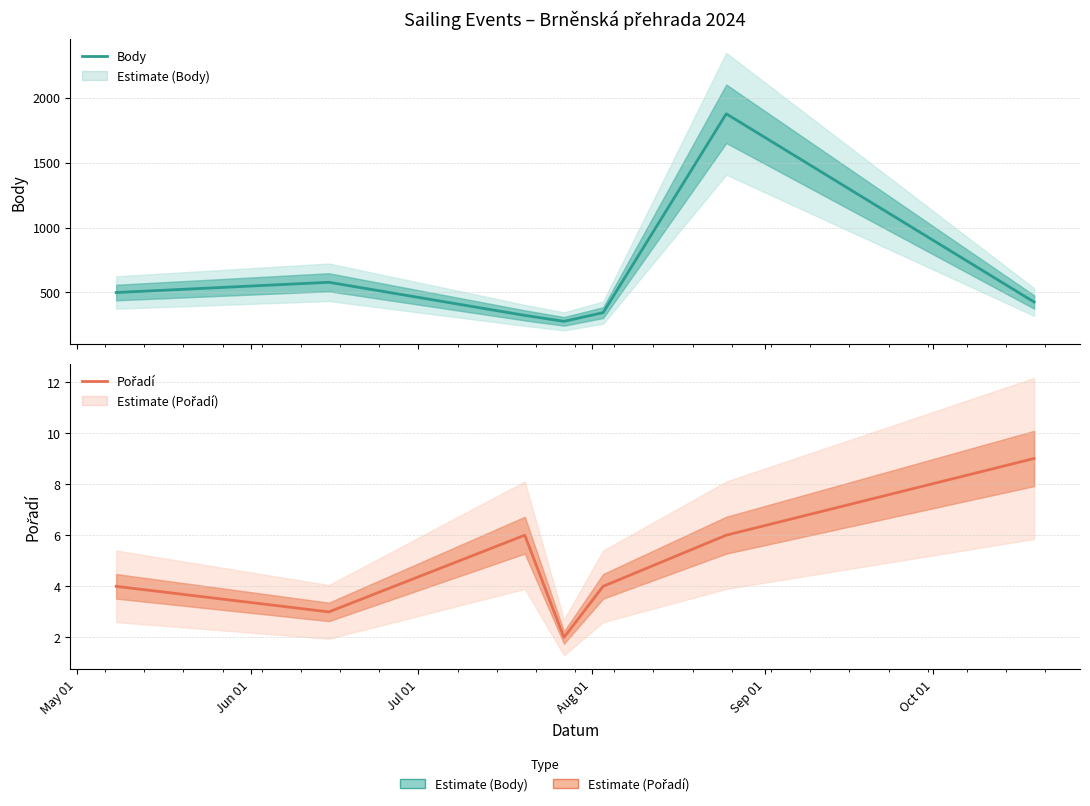

True or false: Body and Pořadí cross at least once.

False